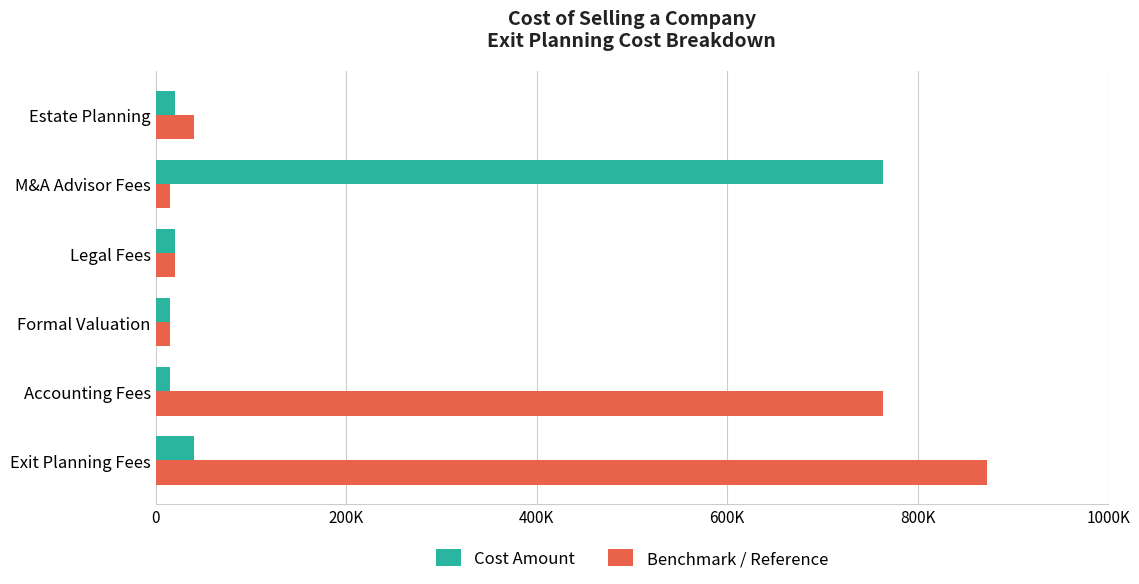

What are all the series names shown in the legend?

Cost Amount, Benchmark / Reference